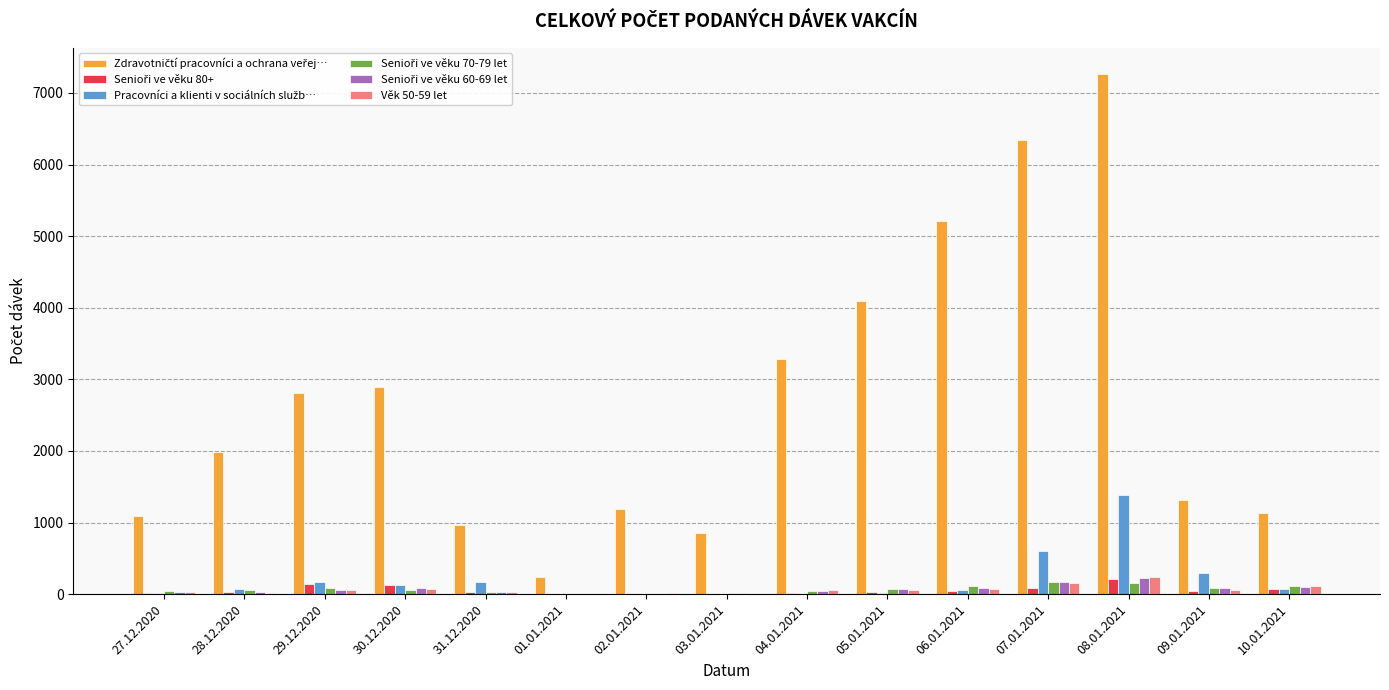

At which category is the sum across all series the highest?

08.01.2021